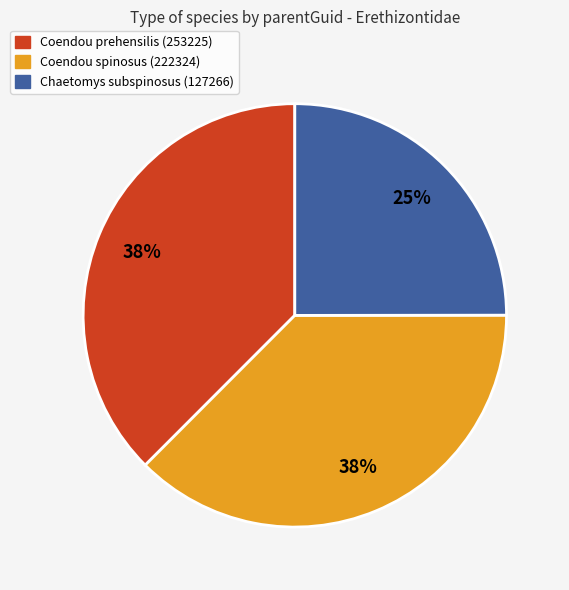

Which slice is the smallest?

Chaetomys subspinosus (127266)